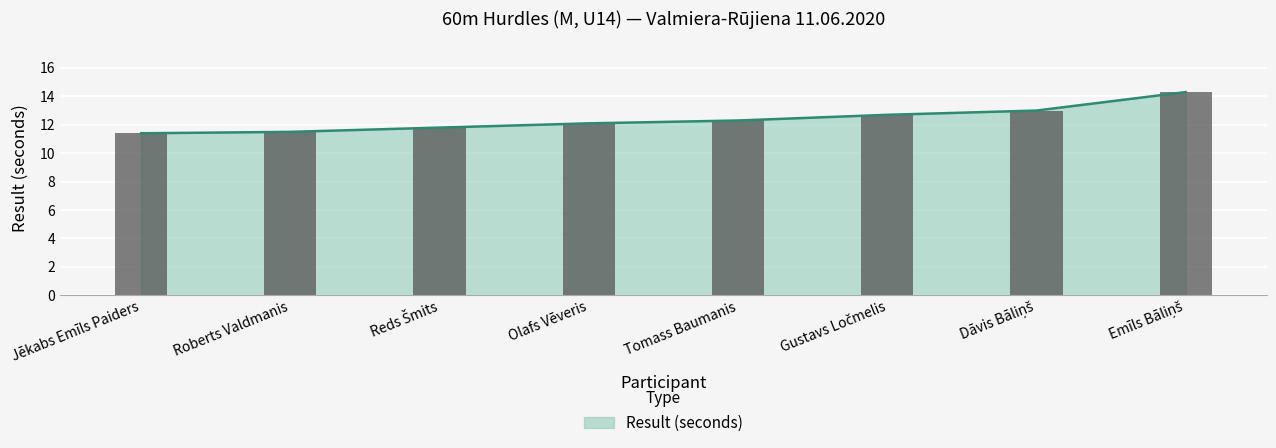

True or false: the data shows 8.3 at Emīls Bāliņš.

False